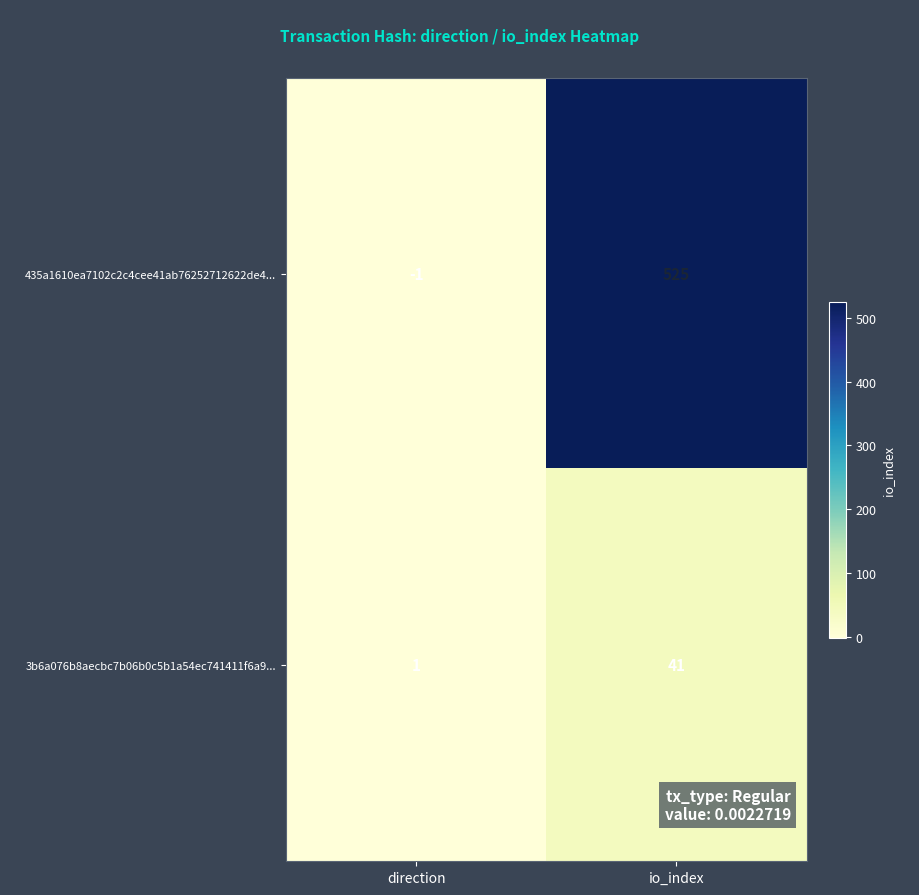

At which category is the sum across all series the highest?

io_index